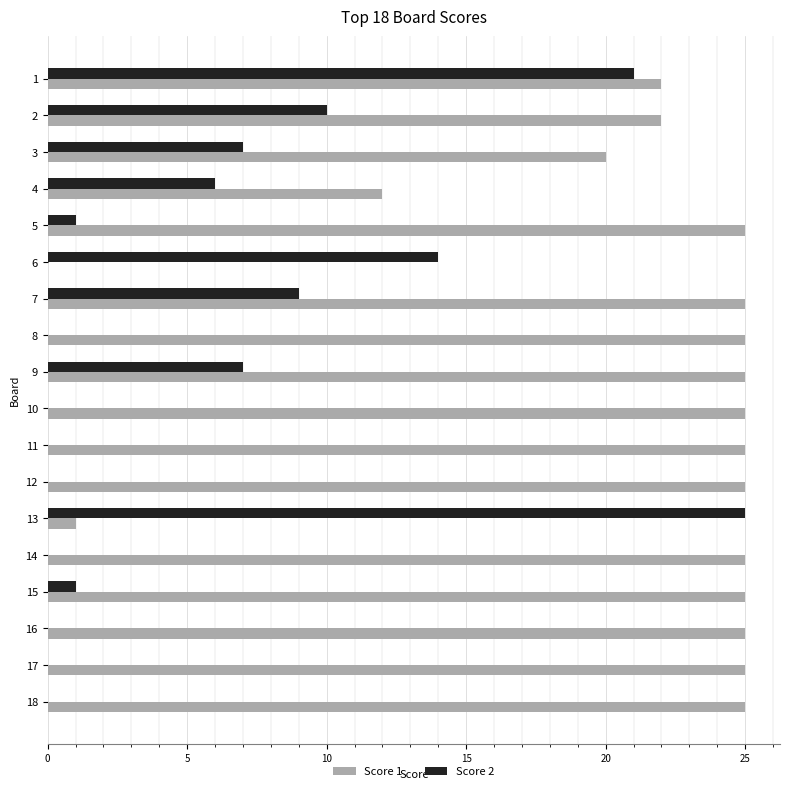

What is the highest value of the Score 2 series?

25